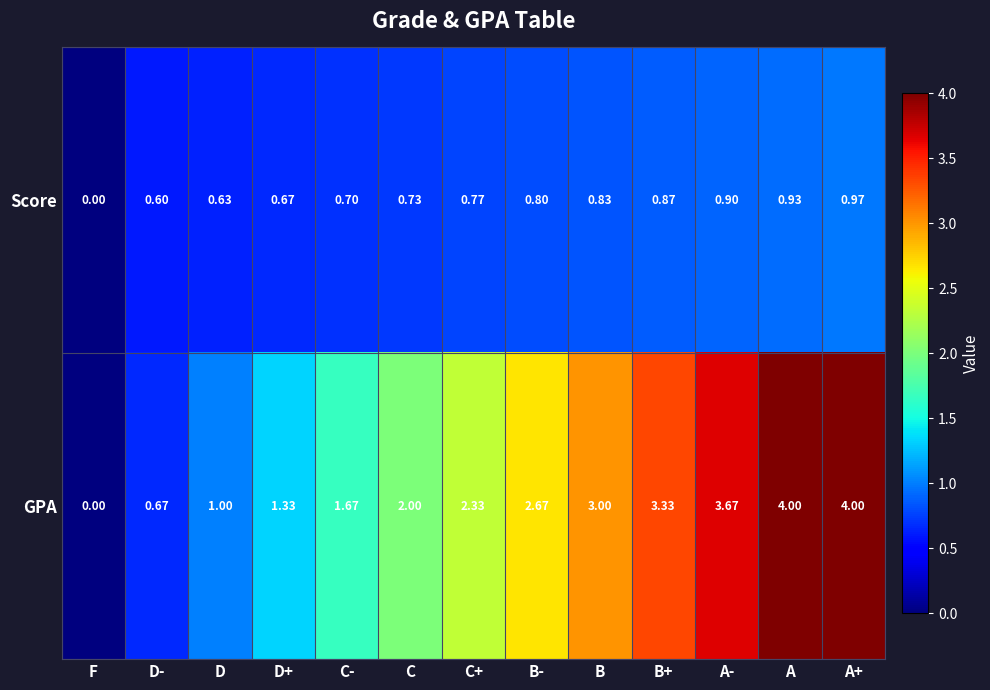

Rank the series by their maximum value, from highest to lowest.

GPA, Score